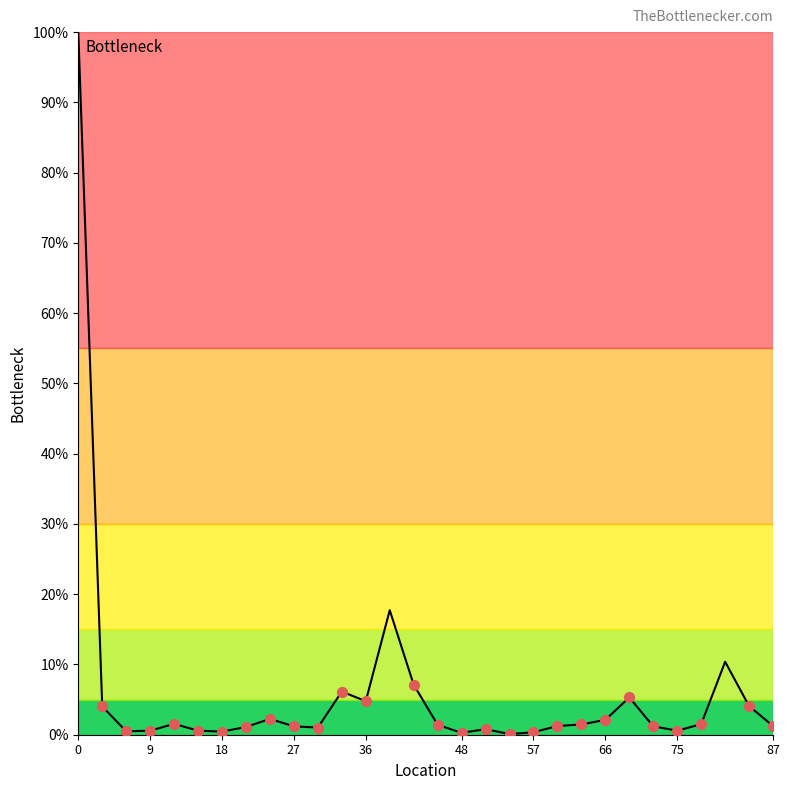

What is the difference between the maximum and minimum values?

99.9